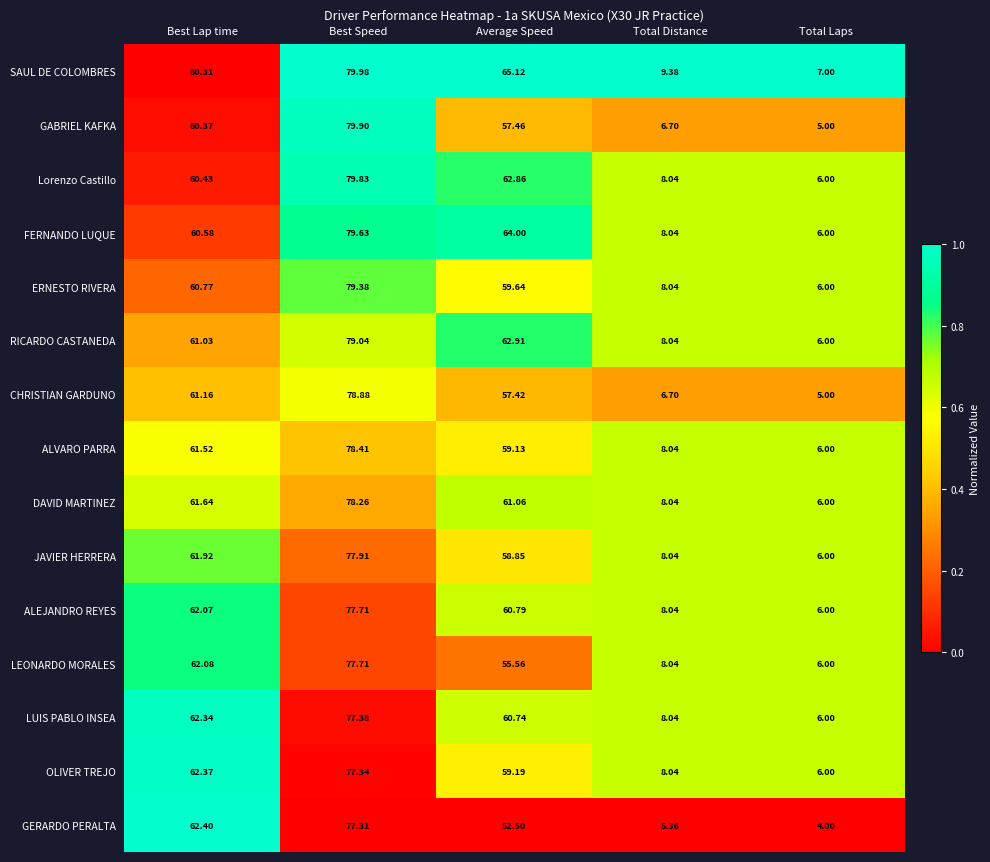

Which series changed the most between Best Lap time and Total Distance?

GERARDO PERALTA